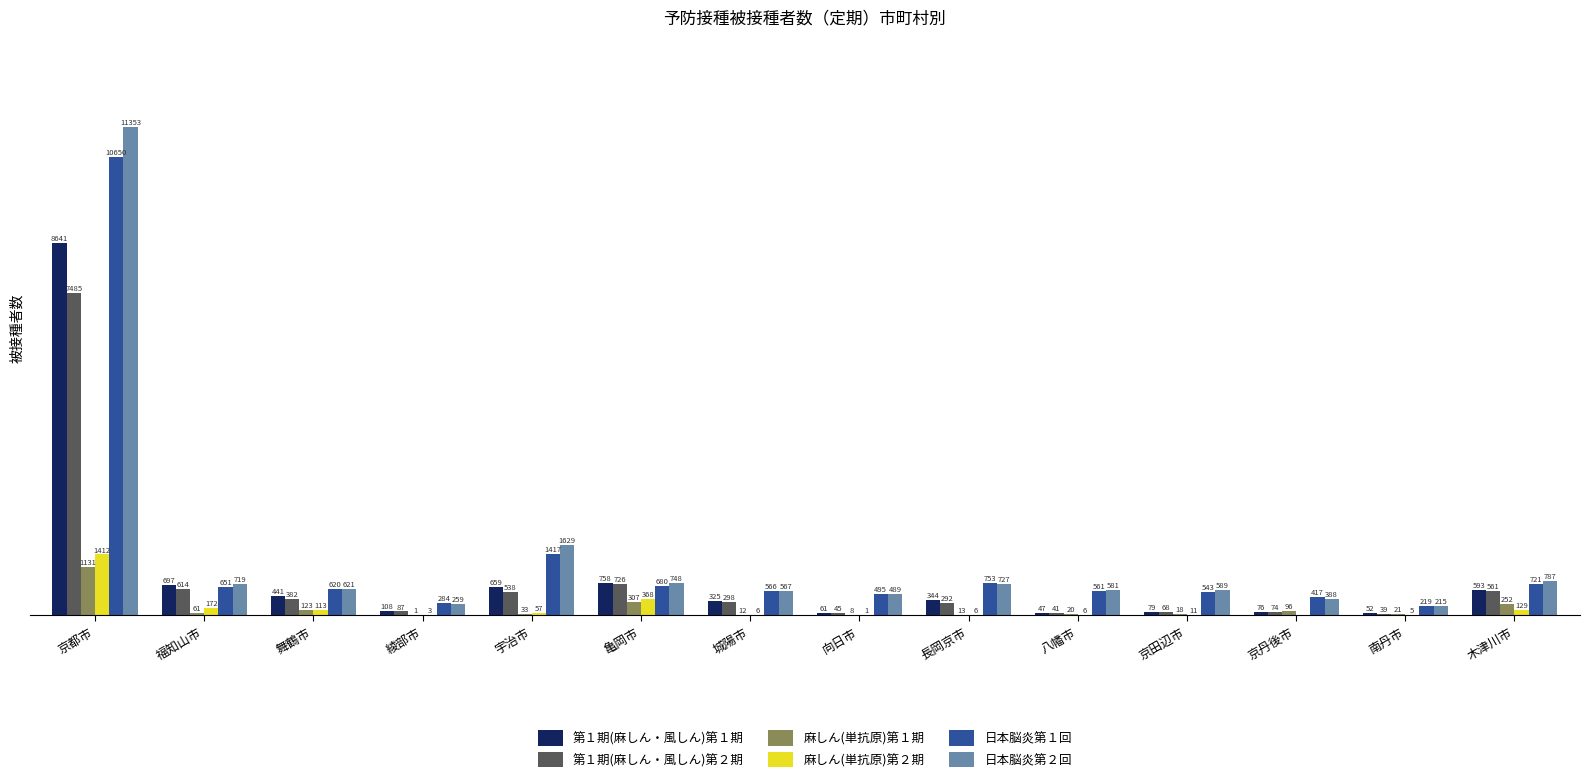

At which category is the sum across all series the highest?

京都市